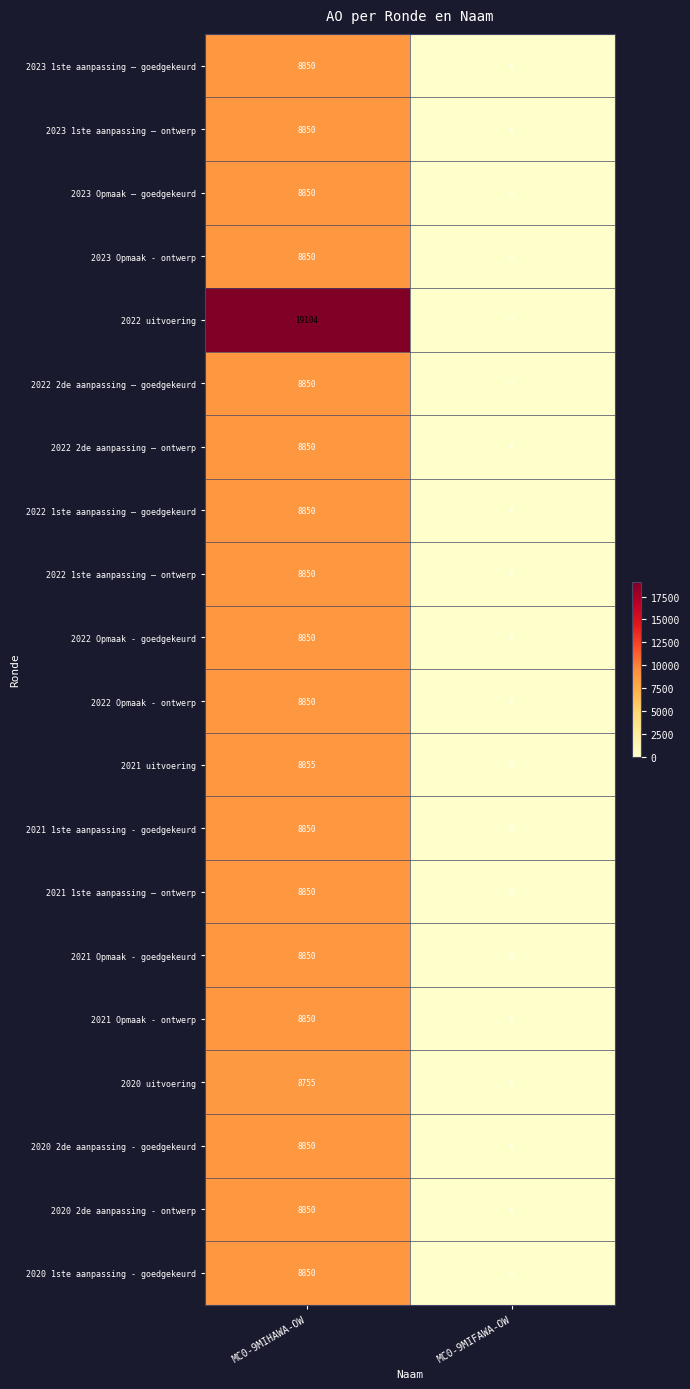

Count the number of categories in the chart.

2